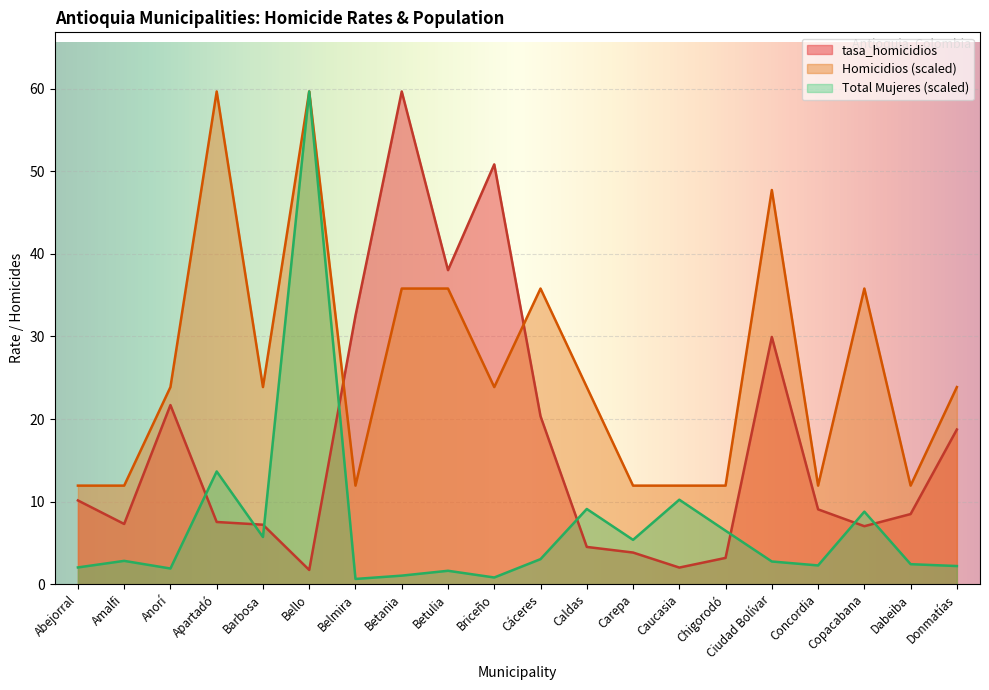

What position from the left is Concordia?

17